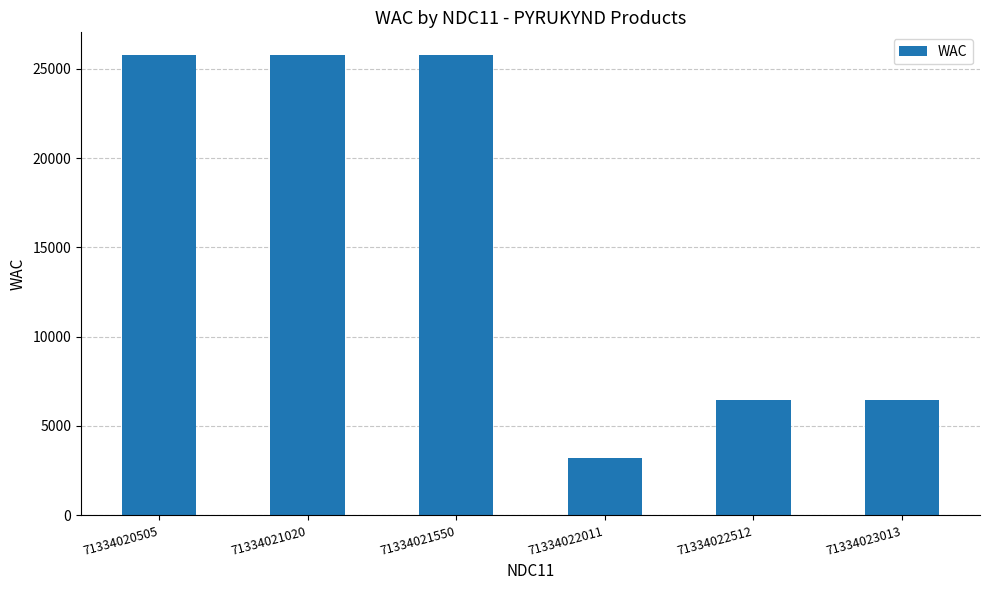

What is the smallest value displayed?

3220